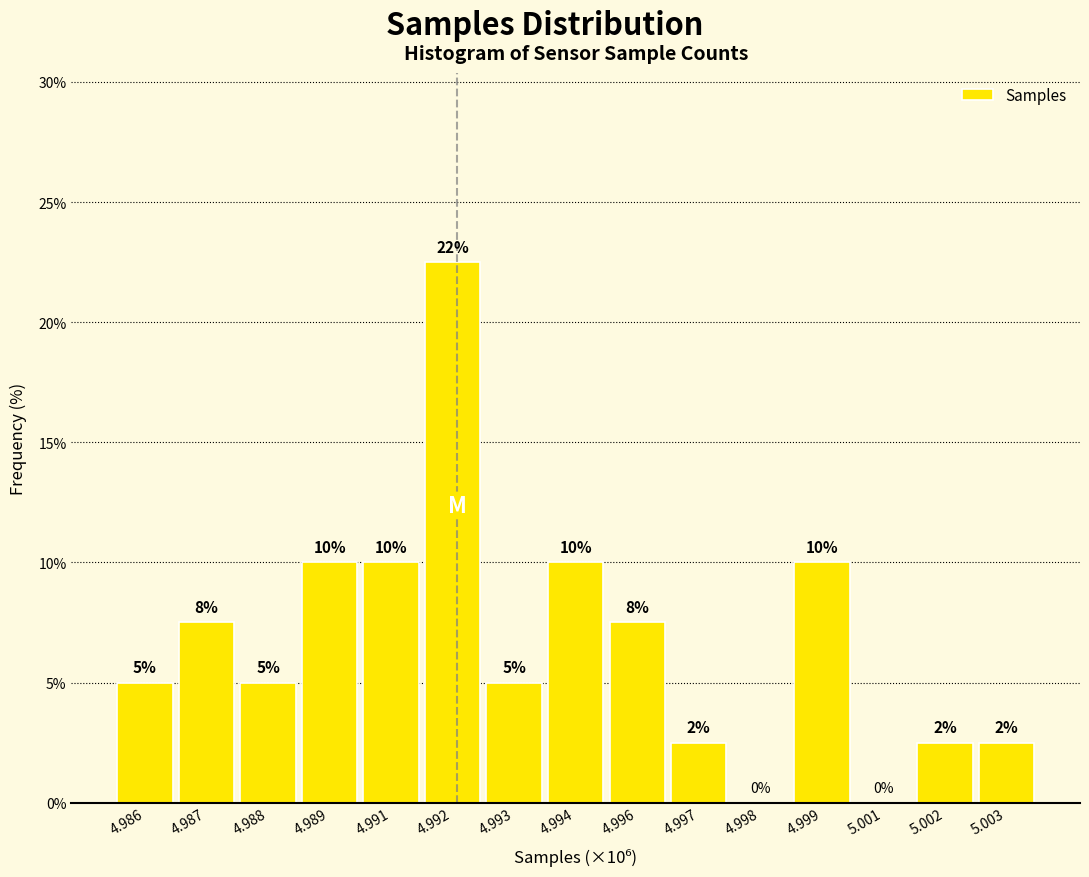

What is the sum of the values at 4.994 and 4.993?

15.0